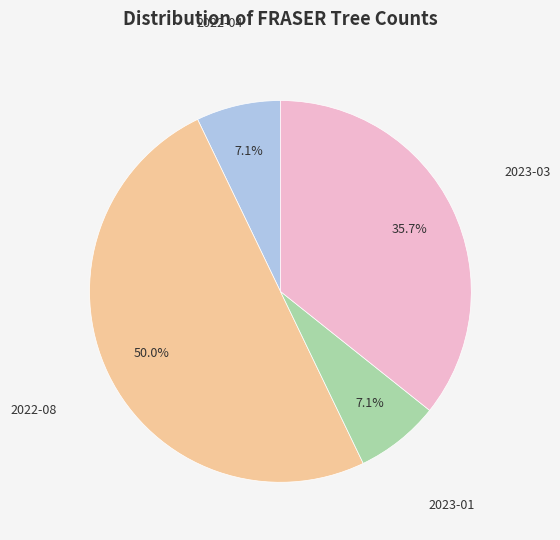

Which category has the smallest portion of the pie?

2022-04